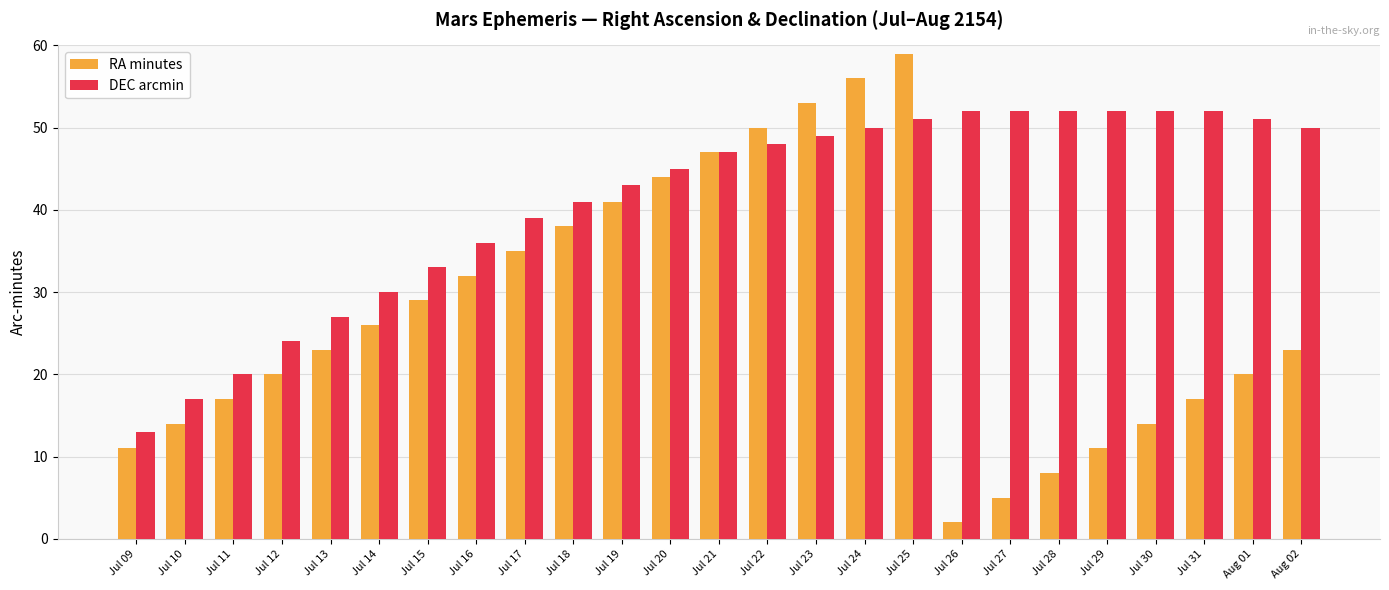

What is the maximum value shown in the chart?

59